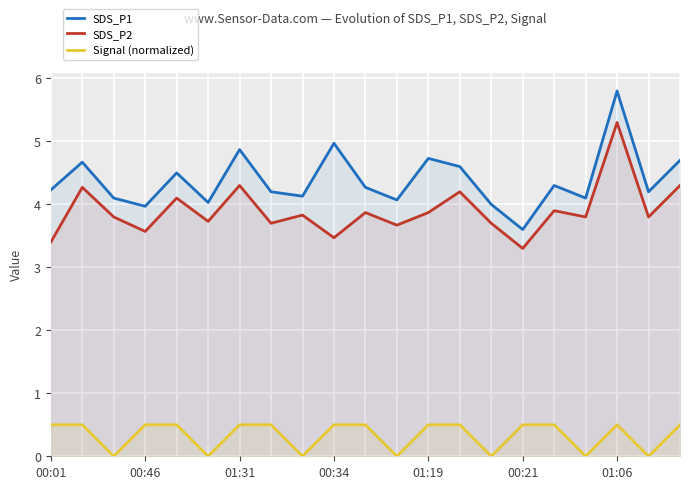

True or false: SDS_P1 and Signal (normalized) intersect in this chart.

False